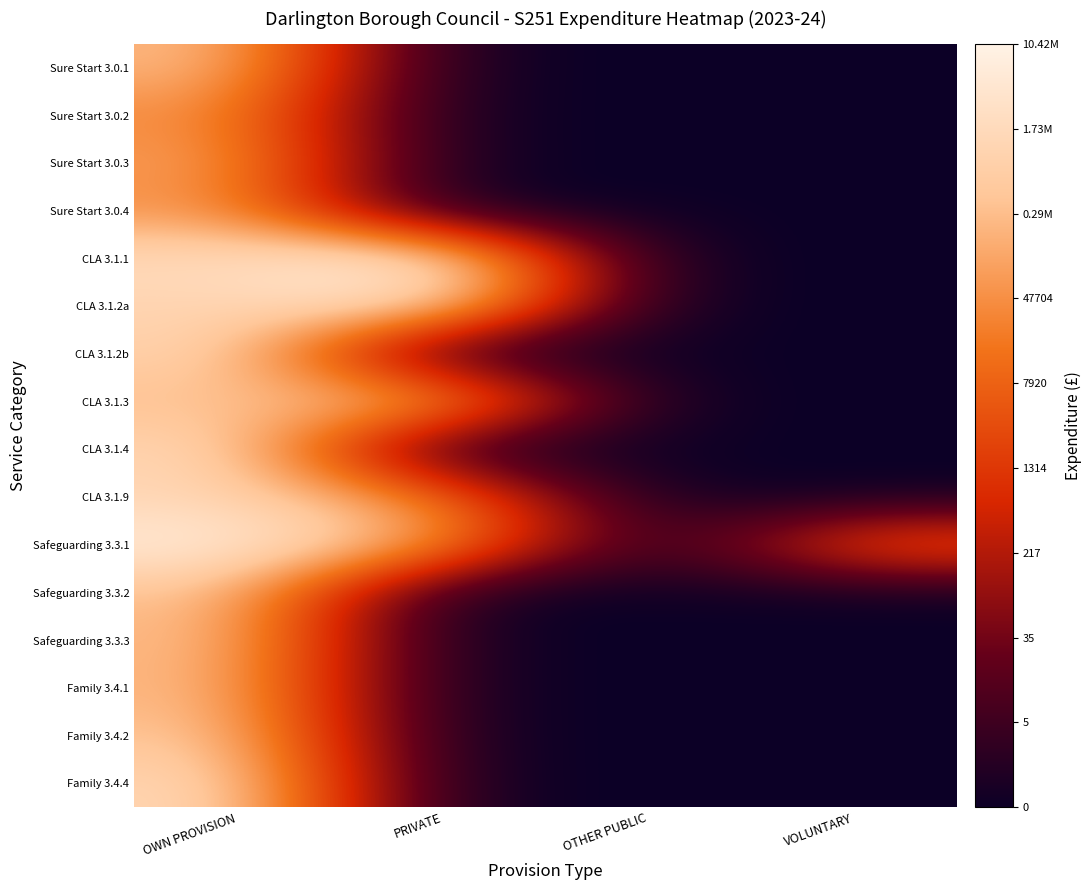

Reading left to right, what are all the values shown in this chart?

Sure Start 3.0.1: OWN PROVISION=12.7	PRIVATE=0.0	OTHER PUBLIC=0.0	VOLUNTARY=0.0
Sure Start 3.0.2: OWN PROVISION=10.8	PRIVATE=0.0	OTHER PUBLIC=0.0	VOLUNTARY=0.0
Sure Start 3.0.3: OWN PROVISION=11.6	PRIVATE=0.0	OTHER PUBLIC=0.0	VOLUNTARY=0.0
Sure Start 3.0.4: OWN PROVISION=11.0	PRIVATE=0.0	OTHER PUBLIC=0.0	VOLUNTARY=0.0
CLA 3.1.1: OWN PROVISION=14.5	PRIVATE=16.2	OTHER PUBLIC=0.0	VOLUNTARY=0.0
CLA 3.1.2a: OWN PROVISION=13.8	PRIVATE=15.3	OTHER PUBLIC=0.0	VOLUNTARY=0.0
CLA 3.1.2b: OWN PROVISION=14.2	PRIVATE=0.0	OTHER PUBLIC=0.0	VOLUNTARY=0.0
CLA 3.1.3: OWN PROVISION=12.5	PRIVATE=13.4	OTHER PUBLIC=0.0	VOLUNTARY=0.0
CLA 3.1.4: OWN PROVISION=14.4	PRIVATE=0.0	OTHER PUBLIC=0.0	VOLUNTARY=0.0
CLA 3.1.9: OWN PROVISION=14.0	PRIVATE=10.1	OTHER PUBLIC=0.0	VOLUNTARY=0.0
Safeguarding 3.3.1: OWN PROVISION=15.9	PRIVATE=11.8	OTHER PUBLIC=0.0	VOLUNTARY=9.3
Safeguarding 3.3.2: OWN PROVISION=13.0	PRIVATE=0.0	OTHER PUBLIC=0.0	VOLUNTARY=0.0
Safeguarding 3.3.3: OWN PROVISION=12.8	PRIVATE=0.0	OTHER PUBLIC=0.0	VOLUNTARY=0.0
Family 3.4.1: OWN PROVISION=12.6	PRIVATE=0.0	OTHER PUBLIC=0.0	VOLUNTARY=0.0
Family 3.4.2: OWN PROVISION=13.2	PRIVATE=0.0	OTHER PUBLIC=0.0	VOLUNTARY=0.0
Family 3.4.4: OWN PROVISION=14.4	PRIVATE=0.0	OTHER PUBLIC=0.0	VOLUNTARY=0.0